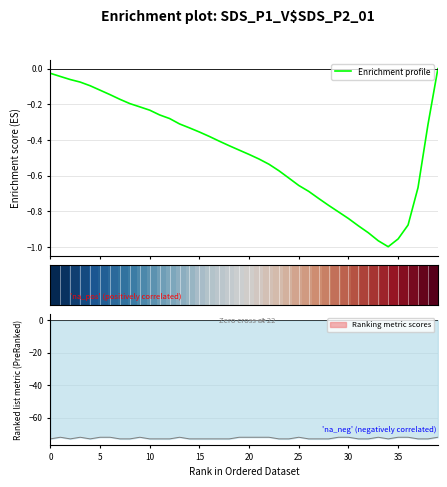

True or false: Enrichment profile has more than 0 points higher than both neighbors.

False